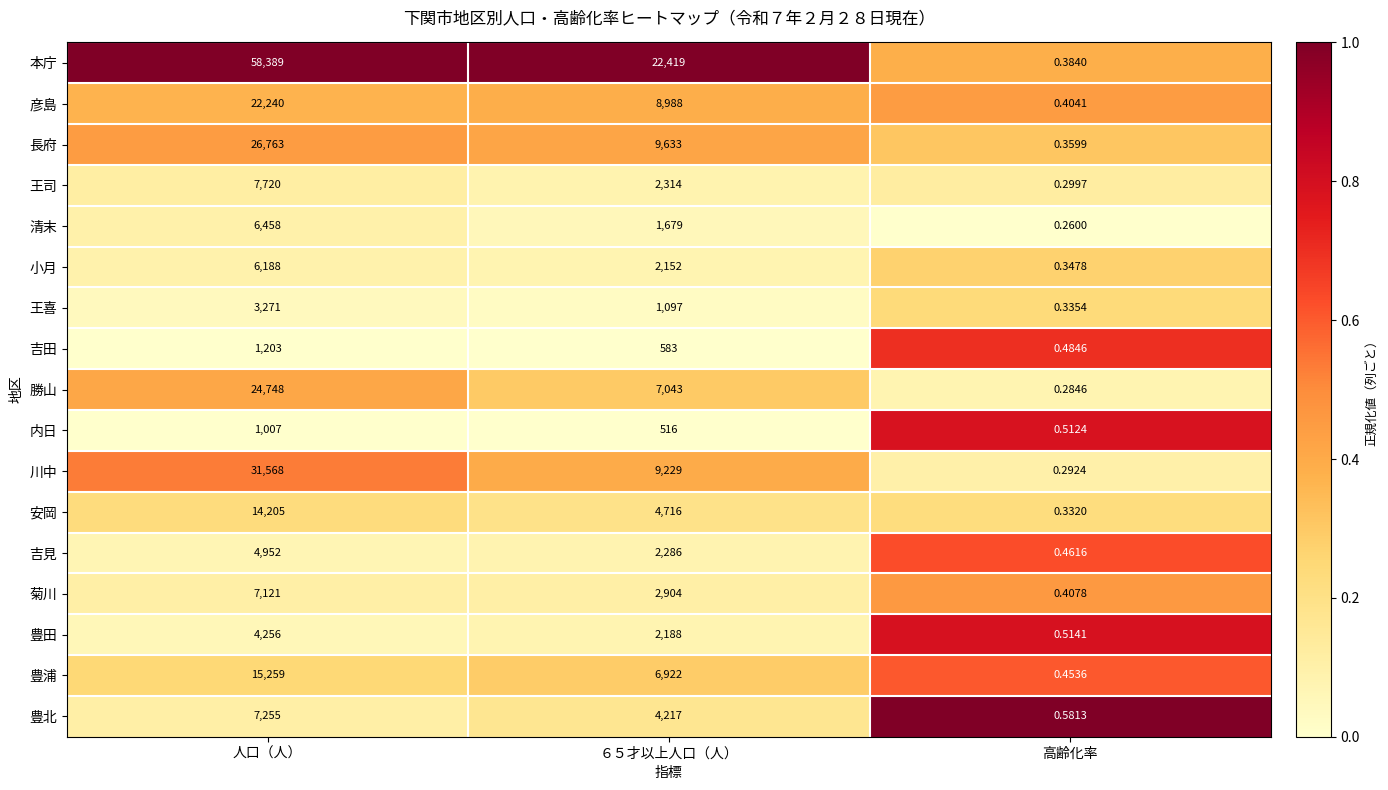

Which series changed the most between 人口（人） and ６５才以上人口（人）?

本庁